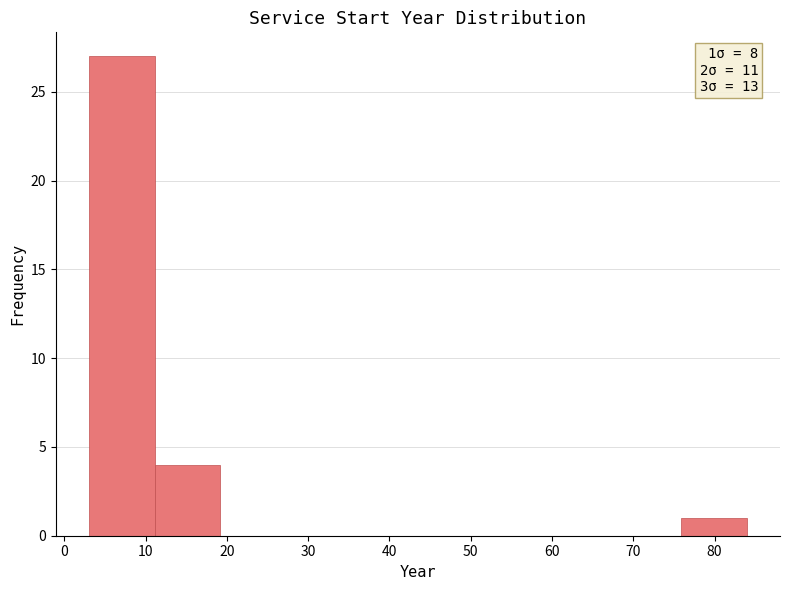

Over which range of the x-axis is the bar tallest?

3.0 to 11.1